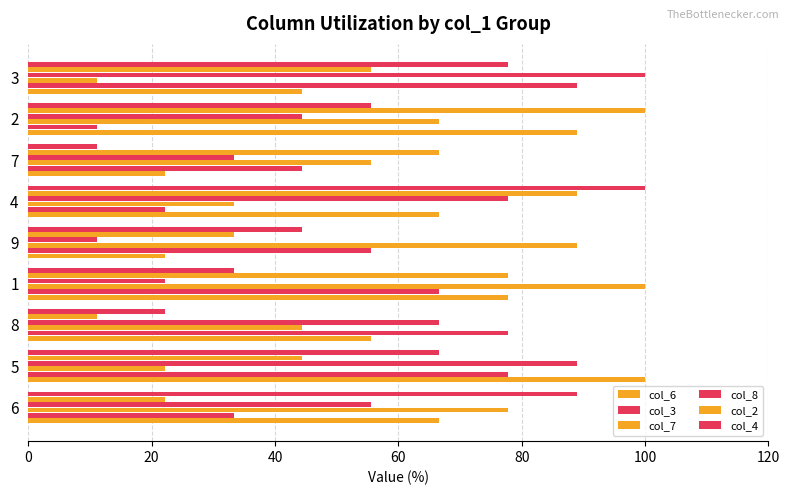

Count the number of categories in the chart.

9